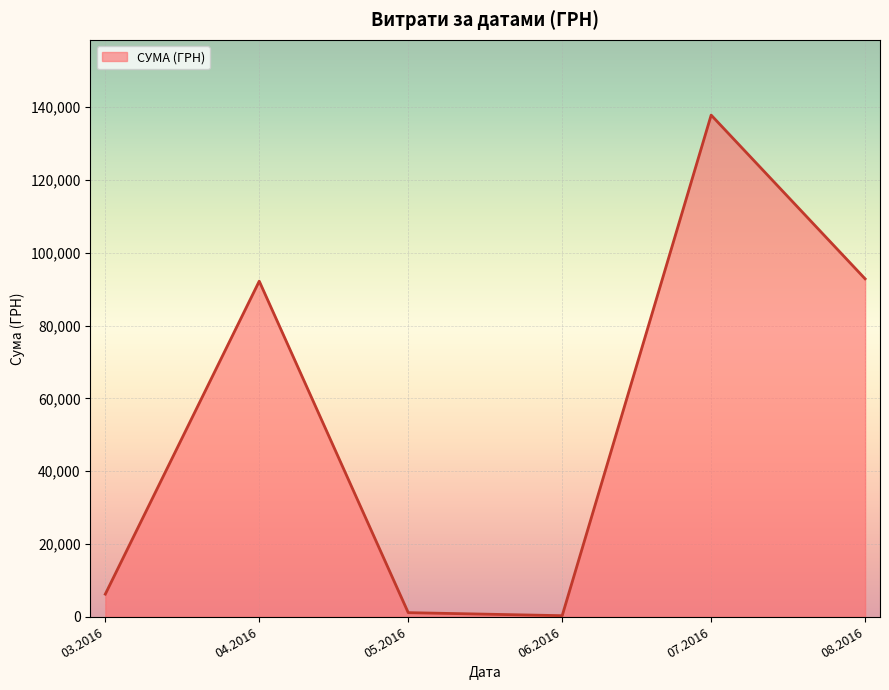

Count the number of data series in this chart.

1